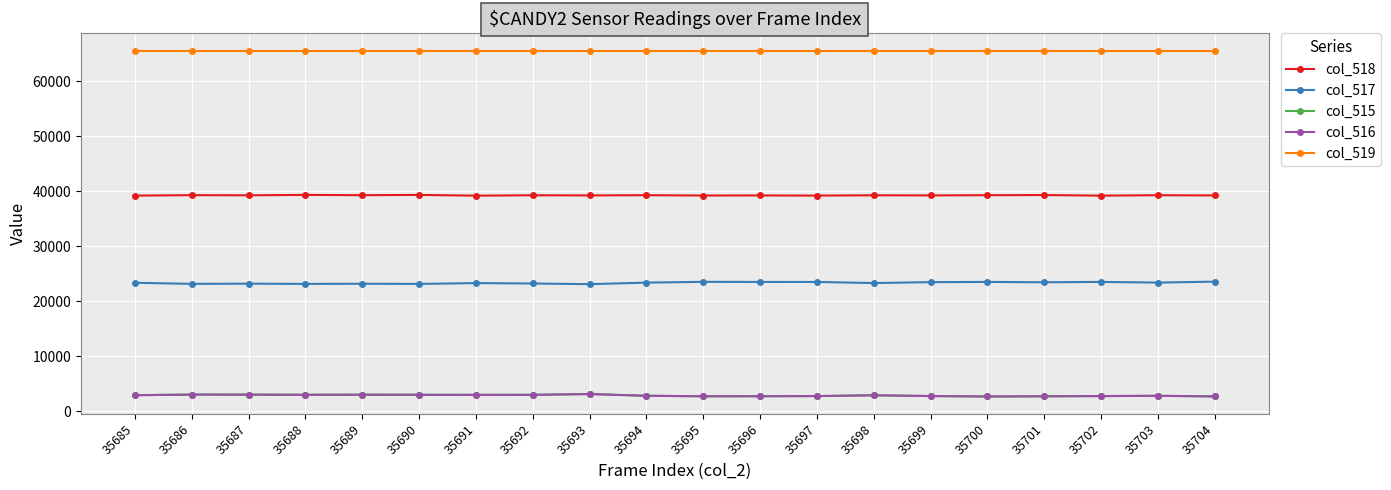

True or false: col_517 and col_519 intersect in this chart.

False